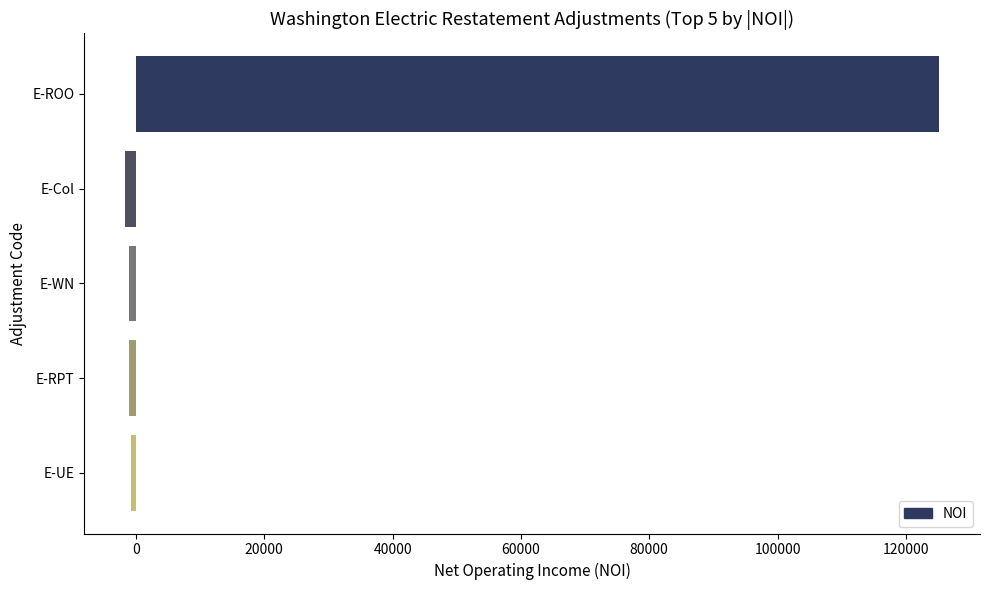

Where is the data nearest to the value 61761?

E-UE